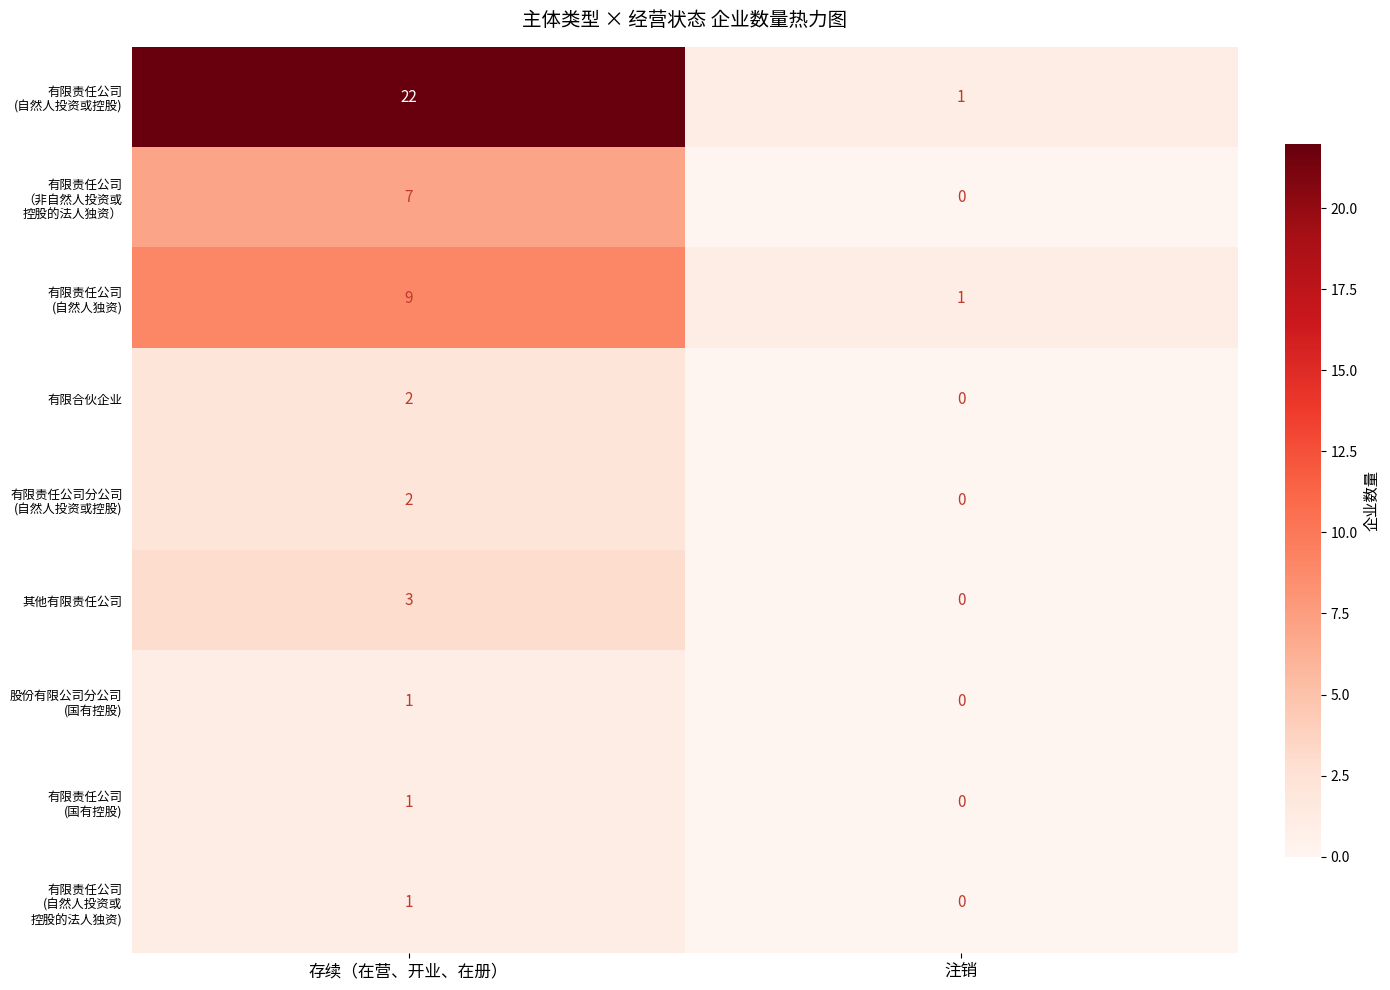

What is the spread (max minus min) of values at 注销?

1